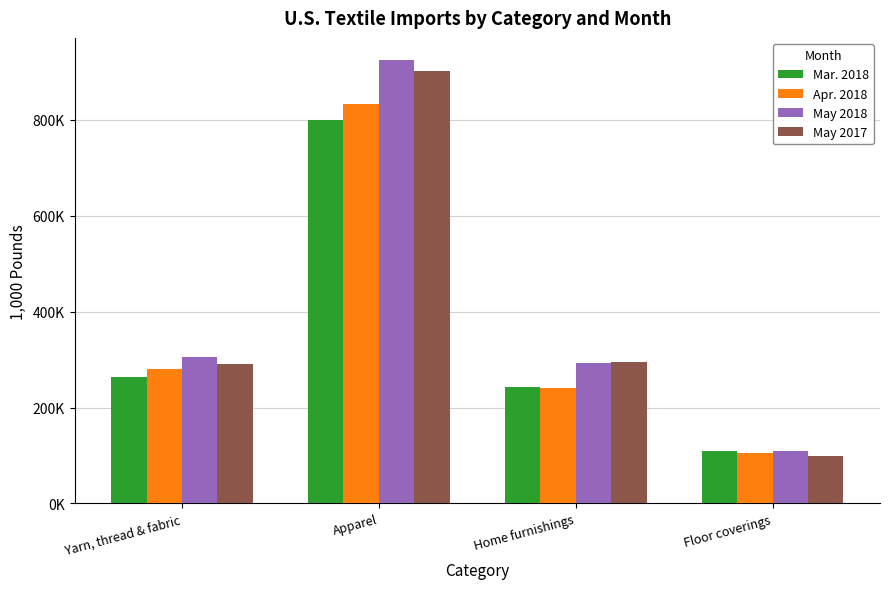

What is the approximate value of Mar. 2018 at Floor coverings?

109806.3